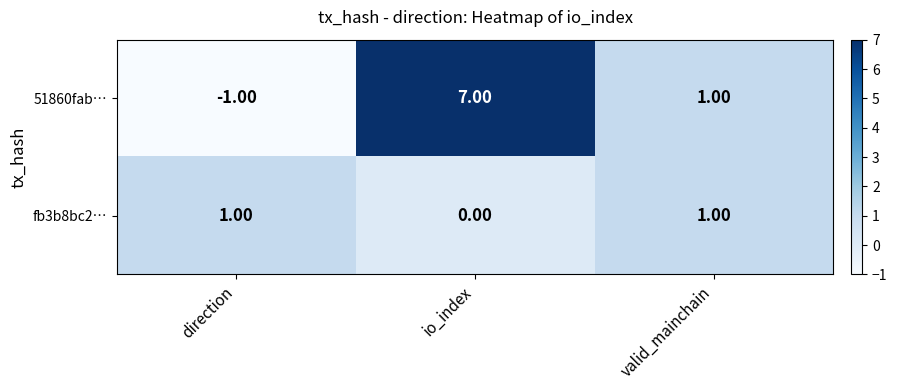

Where is fb3b8bc2… nearest to the value 0?

io_index